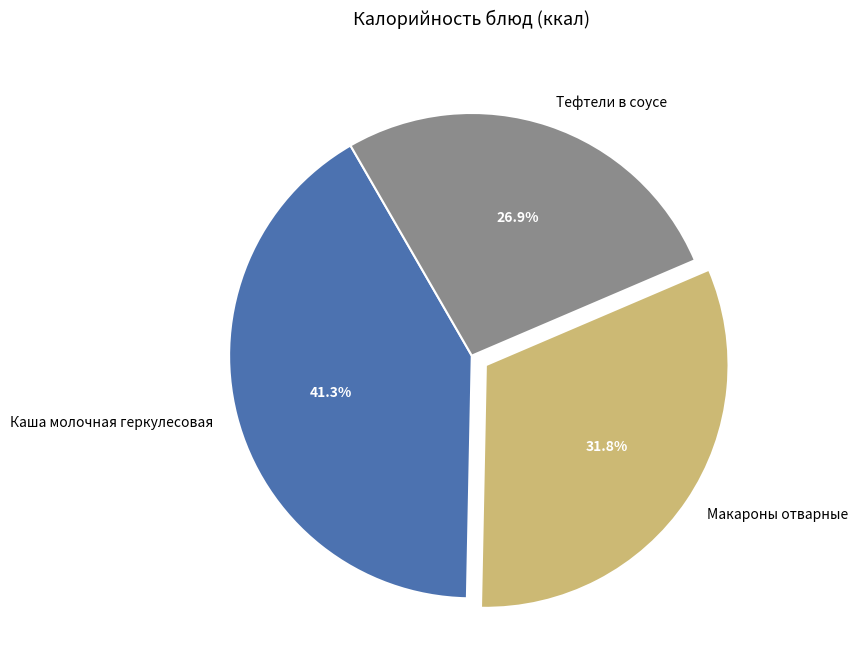

Approximately how many times larger is the value at Каша молочная геркулесовая compared to Тефтели в соусе?

1.5